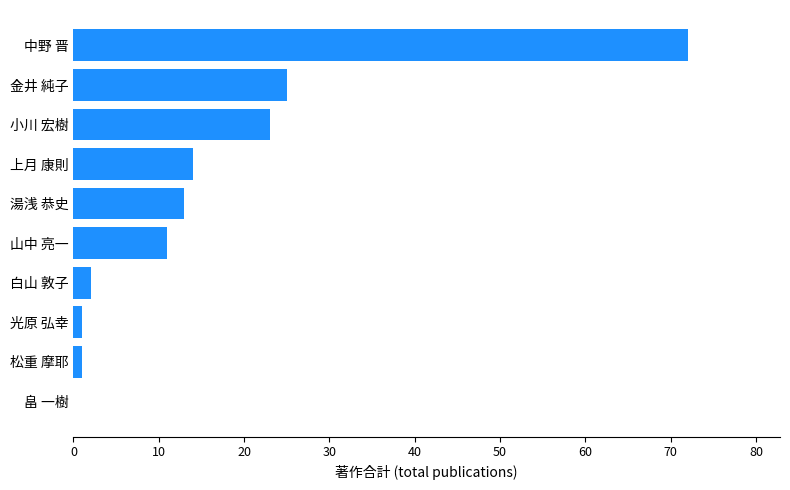

Where is the data nearest to the value 36?

金井 純子